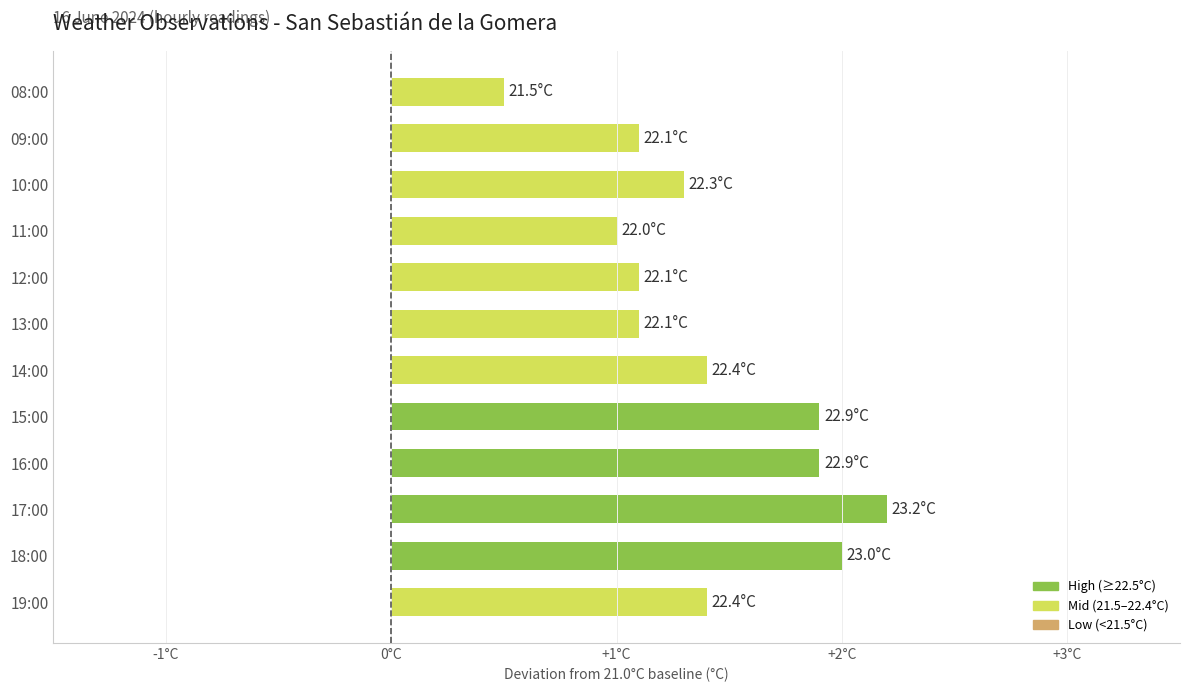

What is the difference between the second highest and second lowest values?

1.0